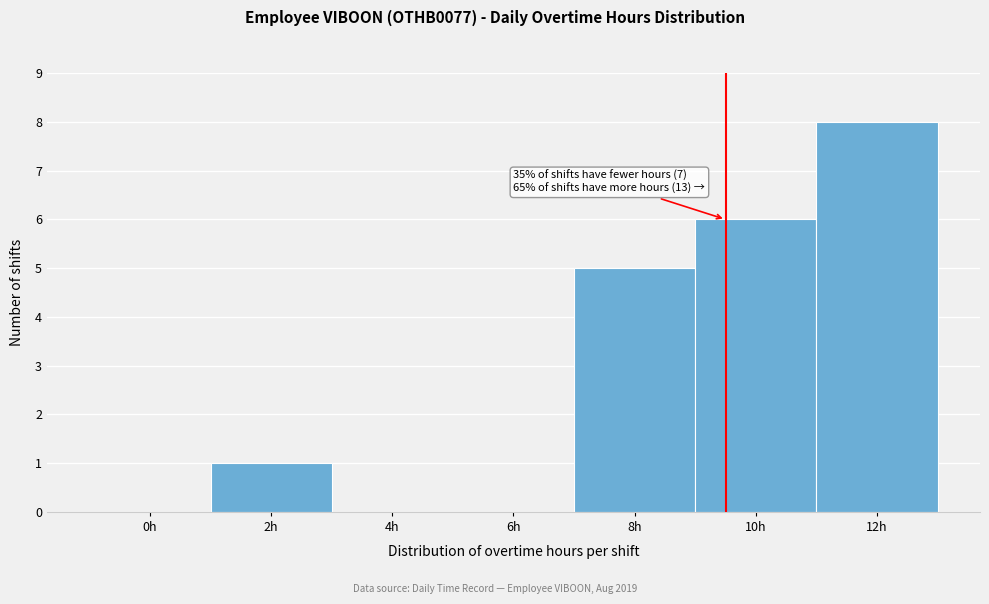

Reading right to left, what are all the values shown in this chart?

12h=8	10h=6	8h=5	6h=0	4h=0	2h=1	0h=0